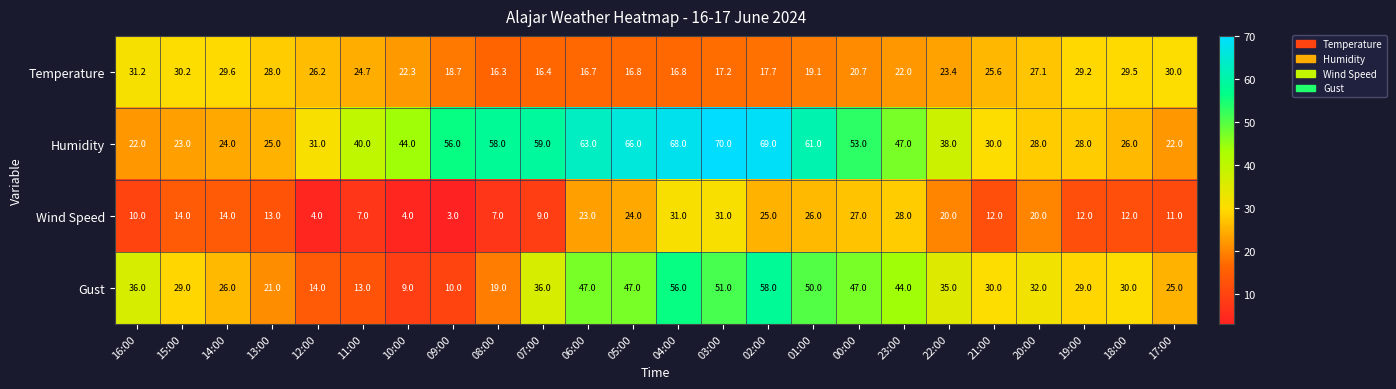

Between 03:00 and 20:00, which series saw the biggest shift?

Humidity